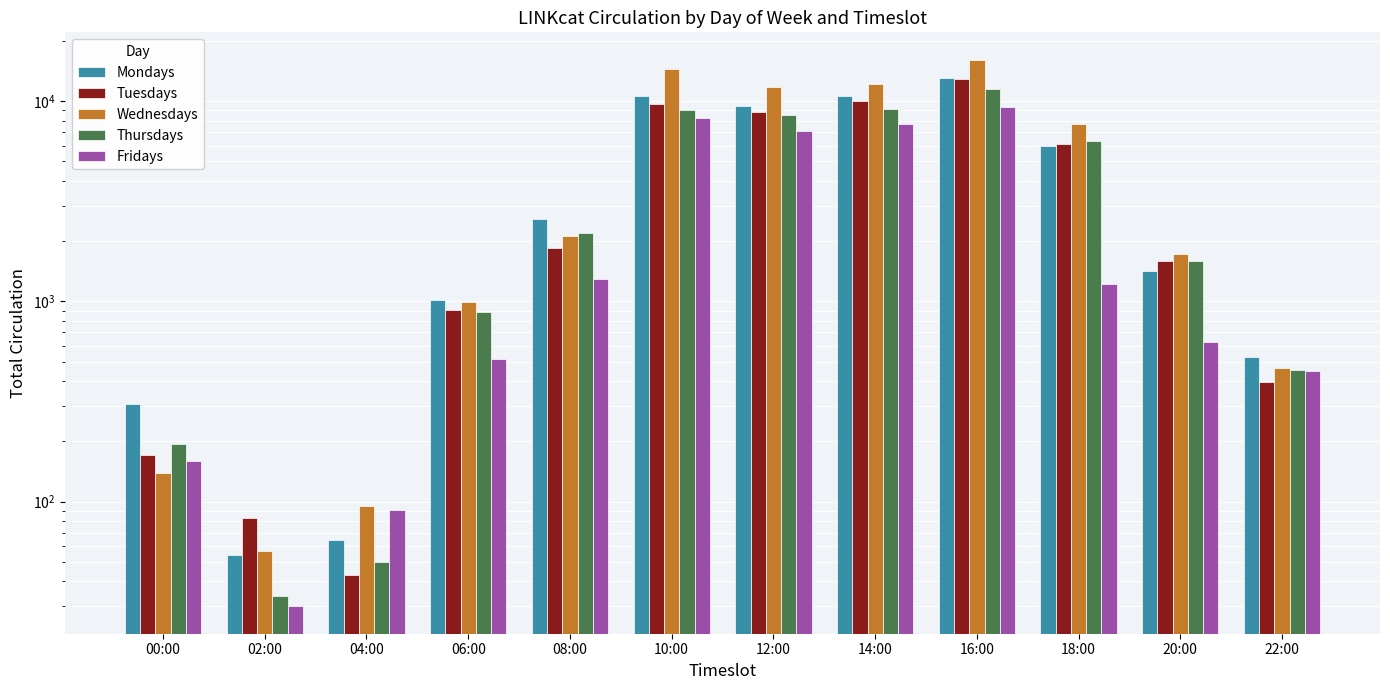

At how many categories does at least one series exceed 15580?

1